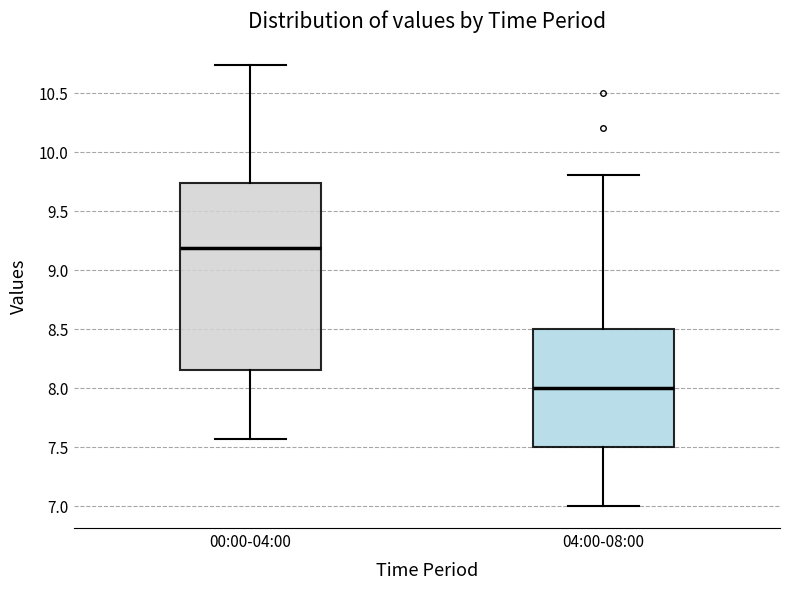

Where does the lower whisker of the box for 00:00-04:00 end on the y-axis? The values are not printed on the chart, so give them approximately, as read against the axis.

7.55